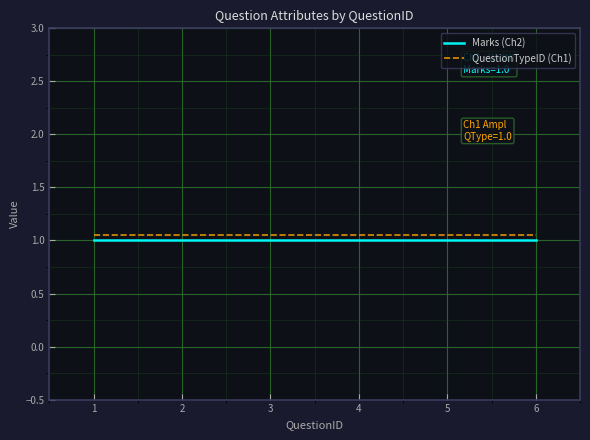

What is the minimum value shown in the chart?

1.0